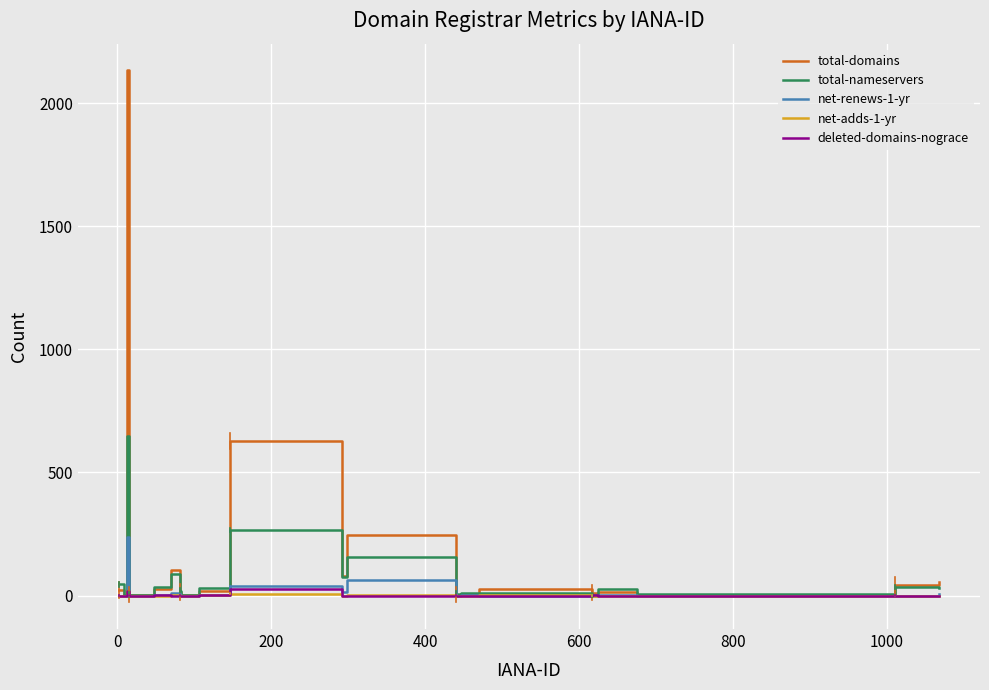

What is the greatest value displayed?

2134